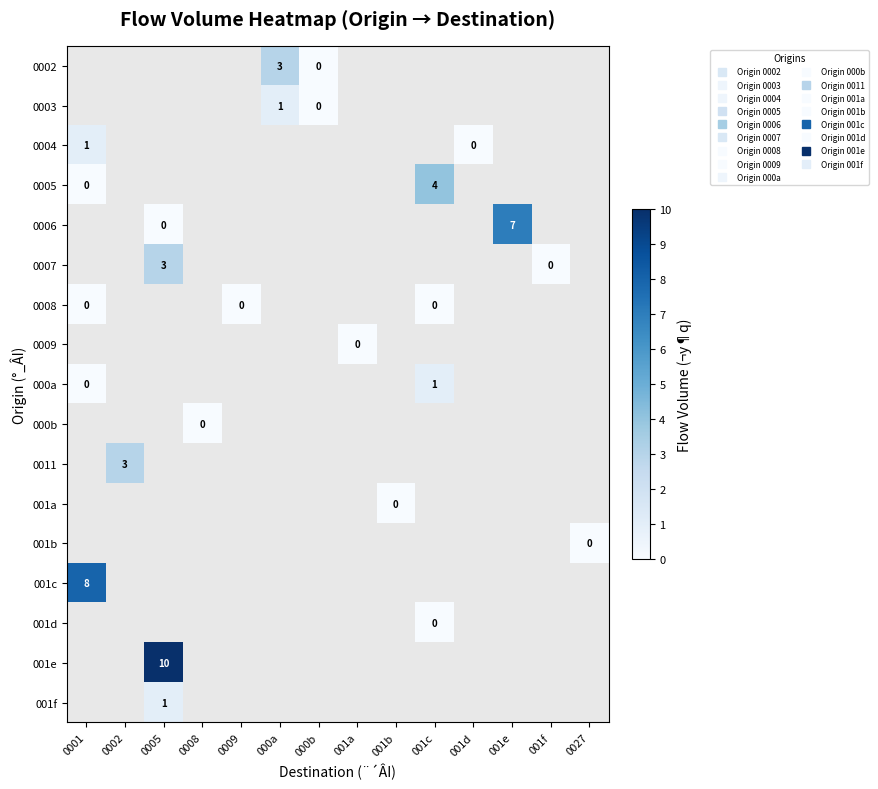

Count the number of data series in this chart.

17